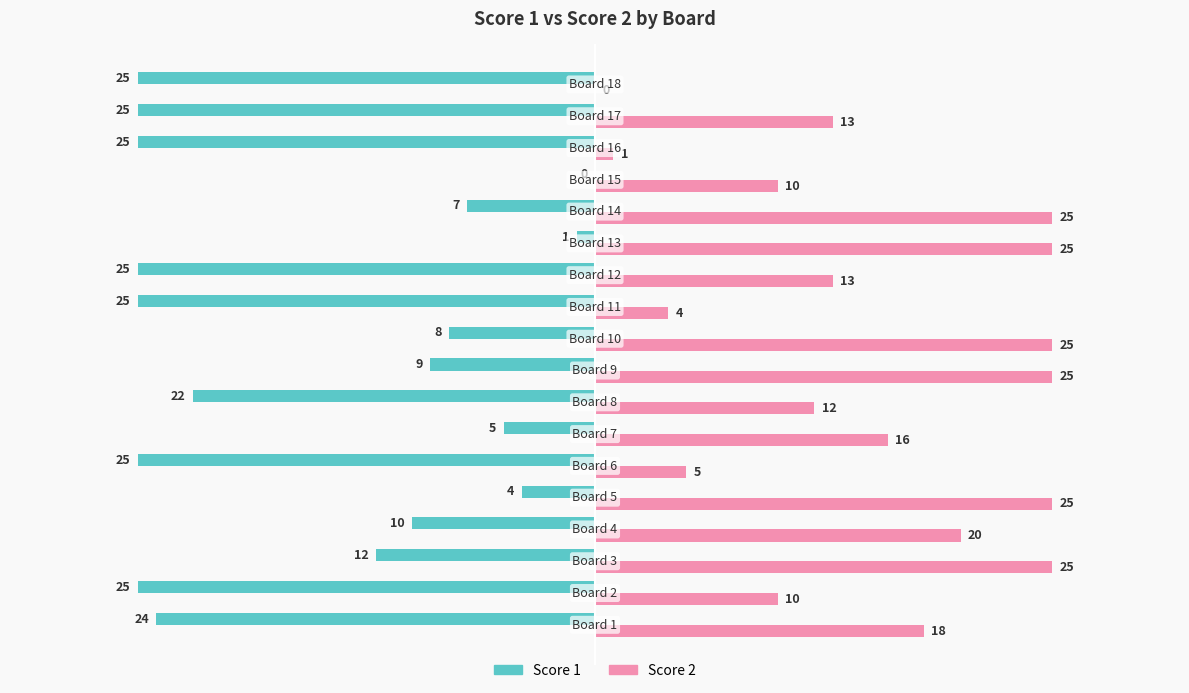

What is the sum of all Score 1 values?

-277